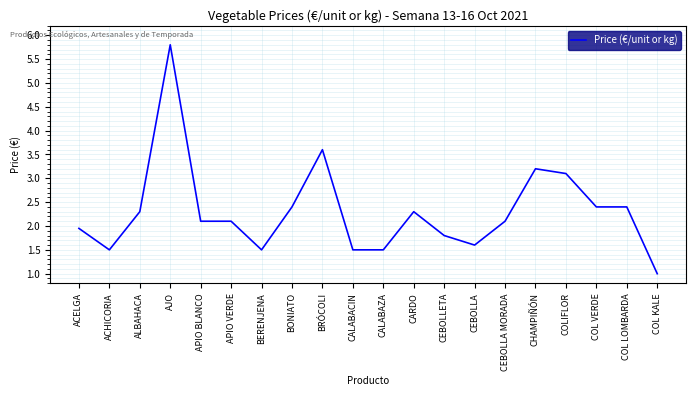

Does the chart have visible grid lines?

Yes